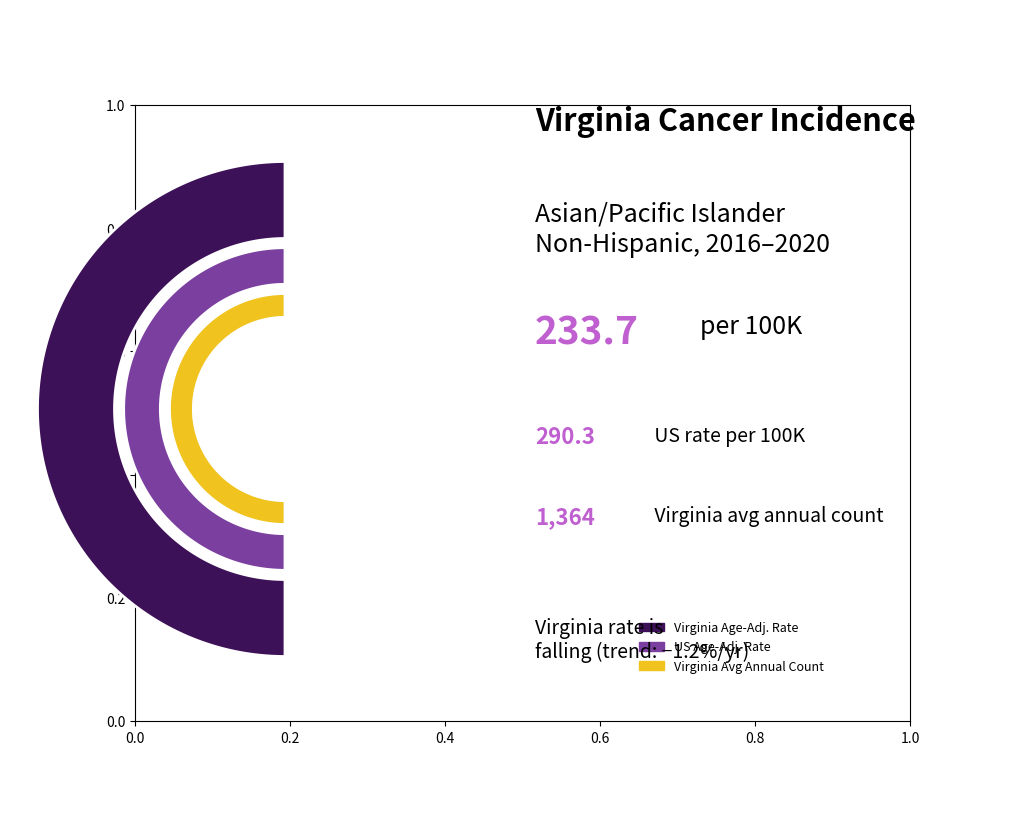

Which has a higher value, Virginia or US (SEER+NPCR)?

US (SEER+NPCR)